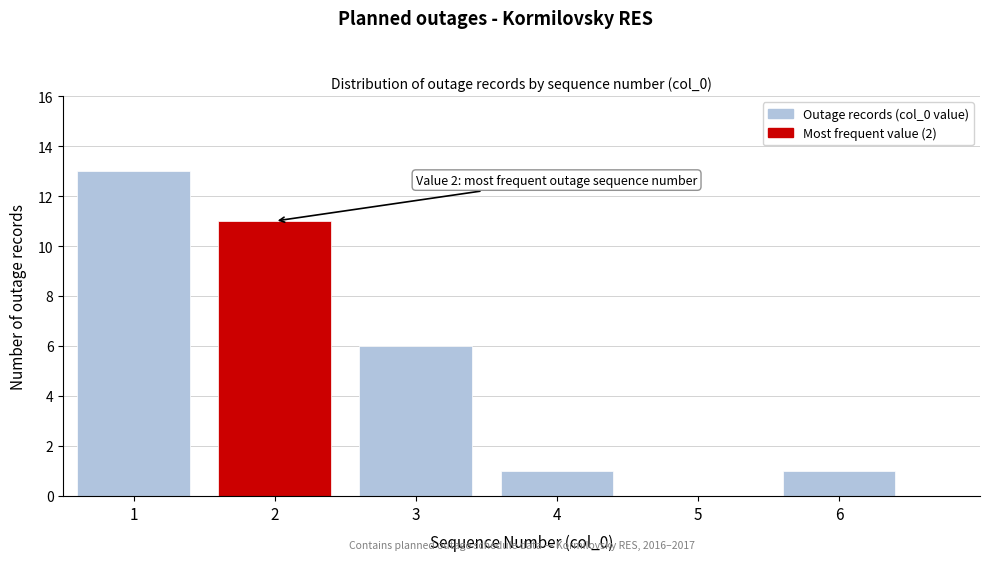

Over which range of the x-axis is the bar tallest?

0.5 to 1.5